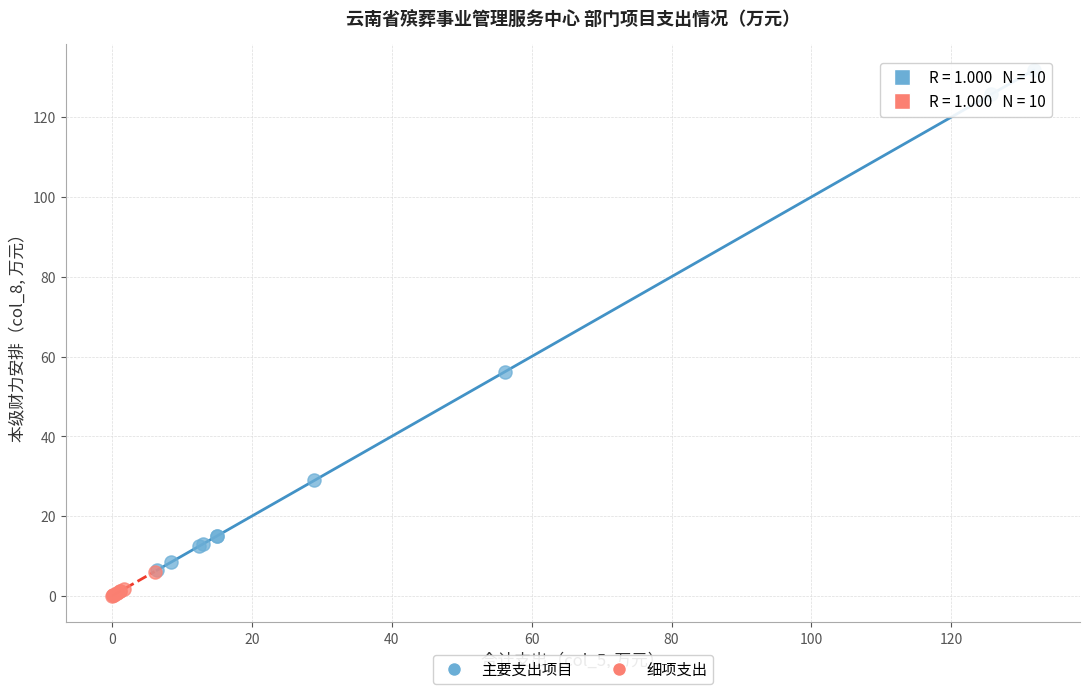

Which series has the largest Y range (max minus min)?

主要支出项目